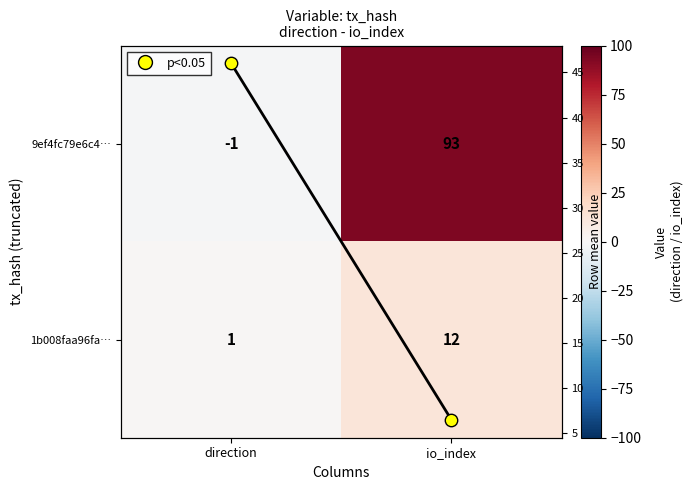

Which category has the lowest value across all series?

direction